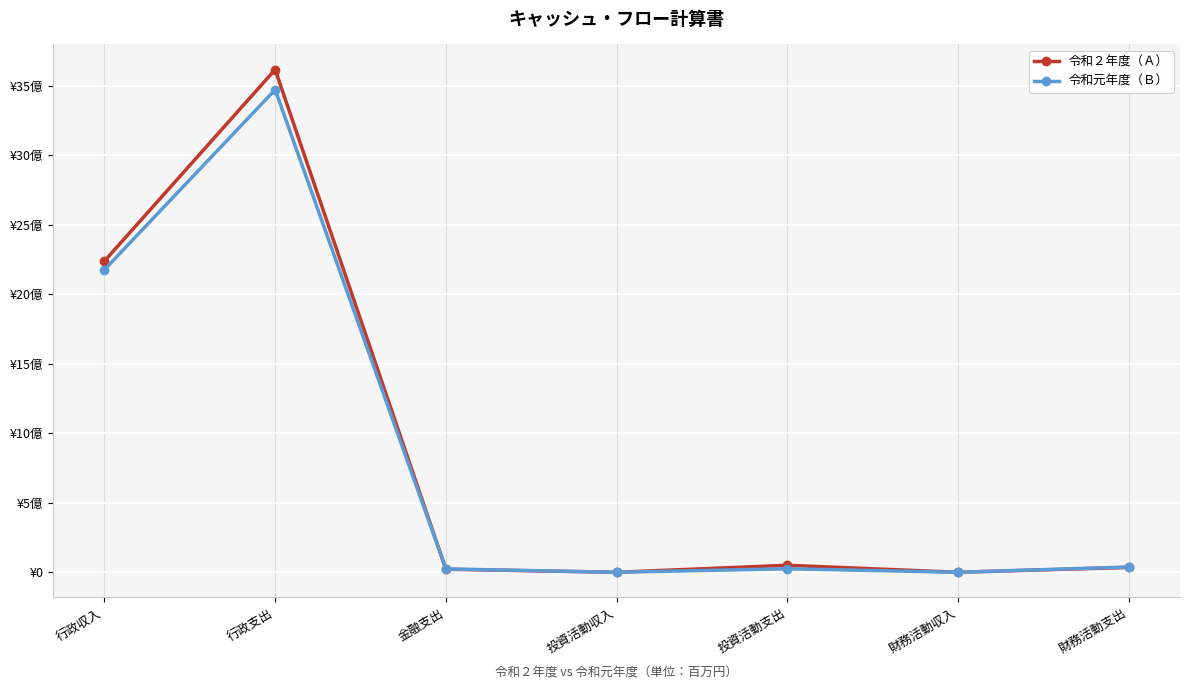

What is the maximum value shown in the chart?

3617835770